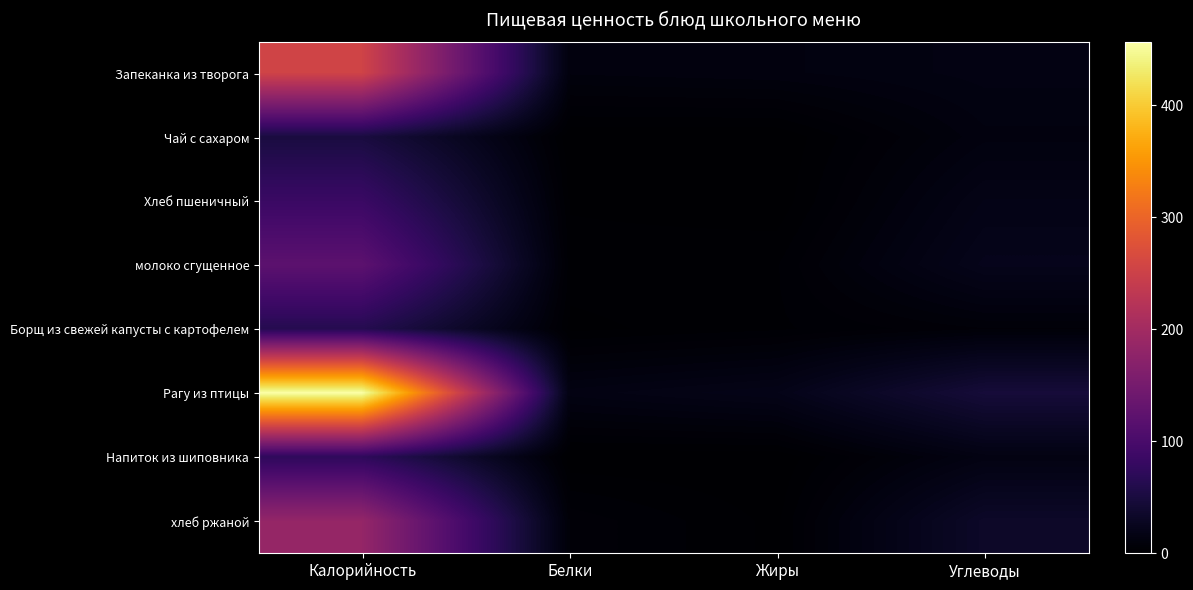

Reading right to left, transcribe all the data shown in this chart.

Запеканка из творога: Углеводы=15.0	Жиры=12.1	Белки=11.0	Калорийность=254.0
Чай с сахаром: Углеводы=12.0	Жиры=0.0	Белки=0.1	Калорийность=50.0
Хлеб пшеничный: Углеводы=18.0	Жиры=0.3	Белки=1.5	Калорийность=84.0
молоко сгущенное: Углеводы=22.0	Жиры=3.4	Белки=2.8	Калорийность=121.0
Борщ из свежей капусты с картофелем: Углеводы=7.0	Жиры=3.2	Белки=1.2	Калорийность=63.0
Рагу из птицы: Углеводы=45.5	Жиры=19.5	Белки=15.1	Калорийность=457.0
Напиток из шиповника: Углеводы=15.0	Жиры=0.0	Белки=0.2	Калорийность=72.0
хлеб ржаной: Углеводы=33.0	Жиры=1.2	Белки=6.6	Калорийность=184.0